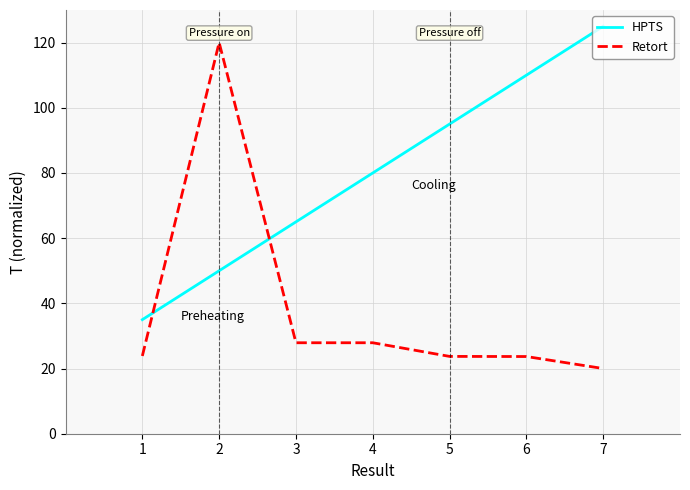

Which series has the largest range (max minus min)?

Retort